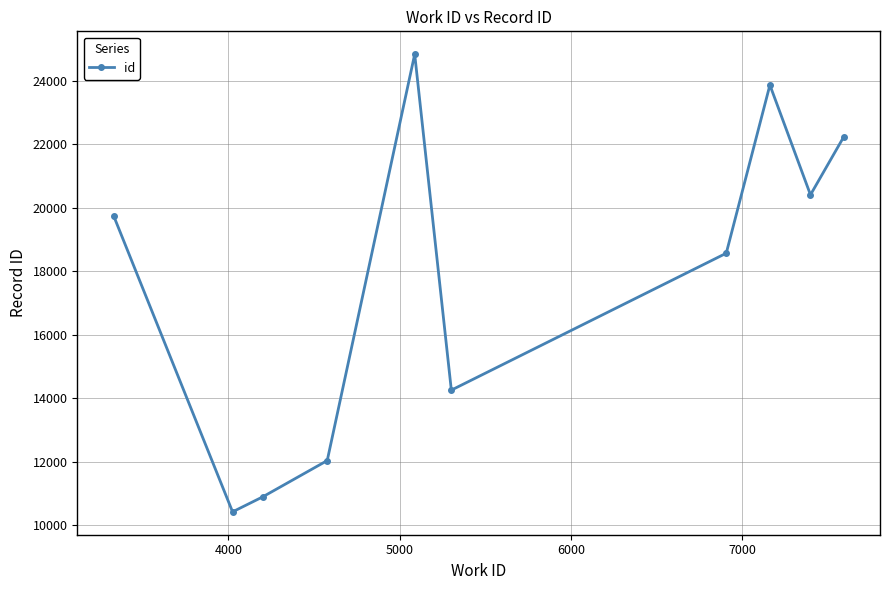

Reading left to right, list all the values displayed in this chart.

19734	10426	10897	12040	24830	14257	18566	23860	20404	22216